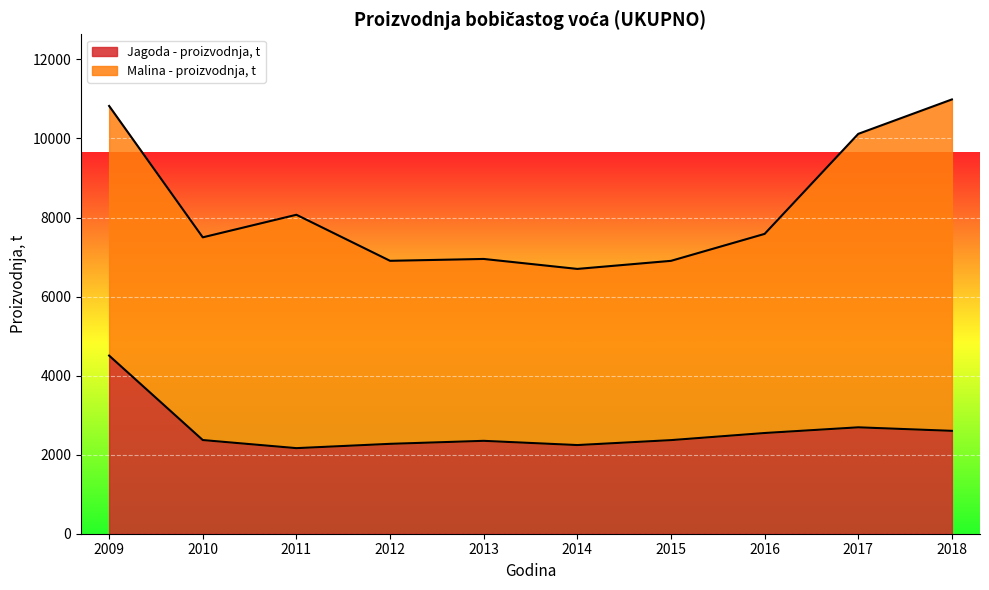

How many points are lower than both their immediate neighbors (excluding endpoints)?

2